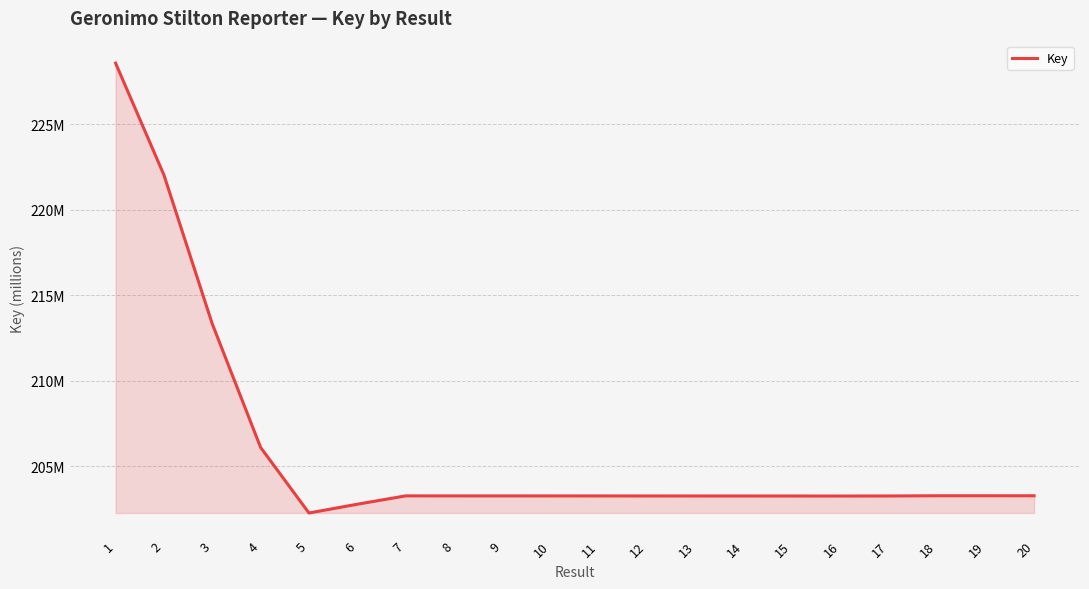

Reading left to right, extract all data points from this chart.

1=228.6	2=222.0	3=213.3	4=206.1	5=202.3	6=202.8	7=203.3	8=203.3	9=203.3	10=203.3	11=203.3	12=203.3	13=203.3	14=203.3	15=203.3	16=203.3	17=203.3	18=203.3	19=203.3	20=203.3